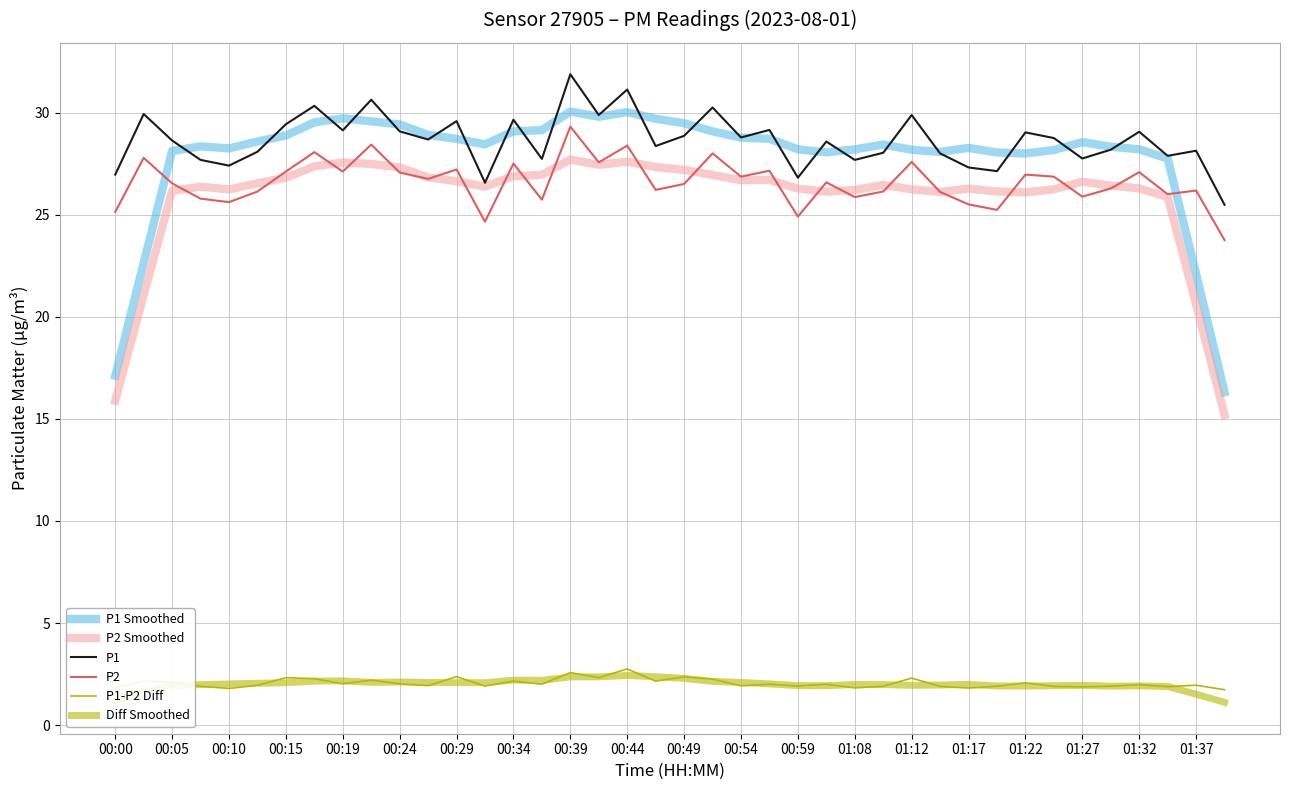

Does the chart display data point markers on the line(s)?

No